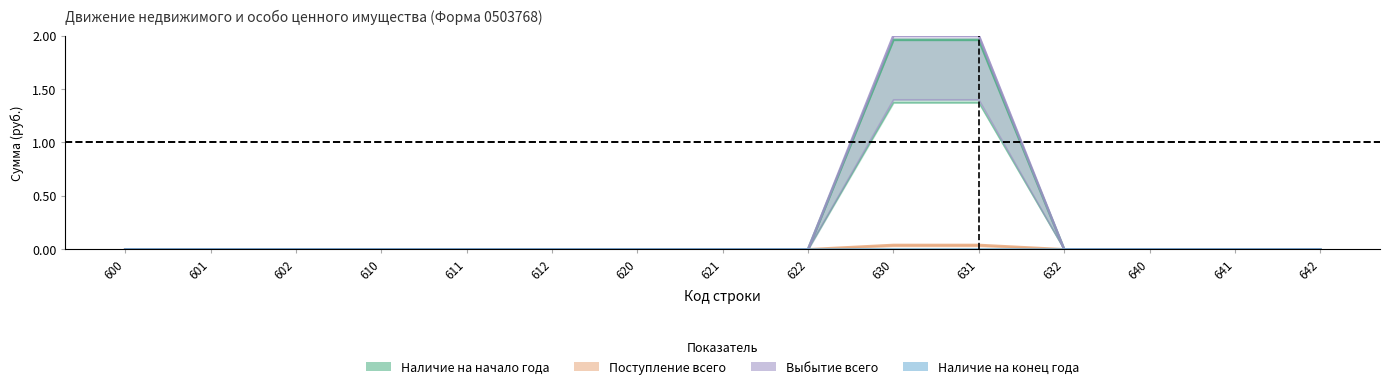

True or false: Выбытие всего has a value of -1.0 at 641.

False